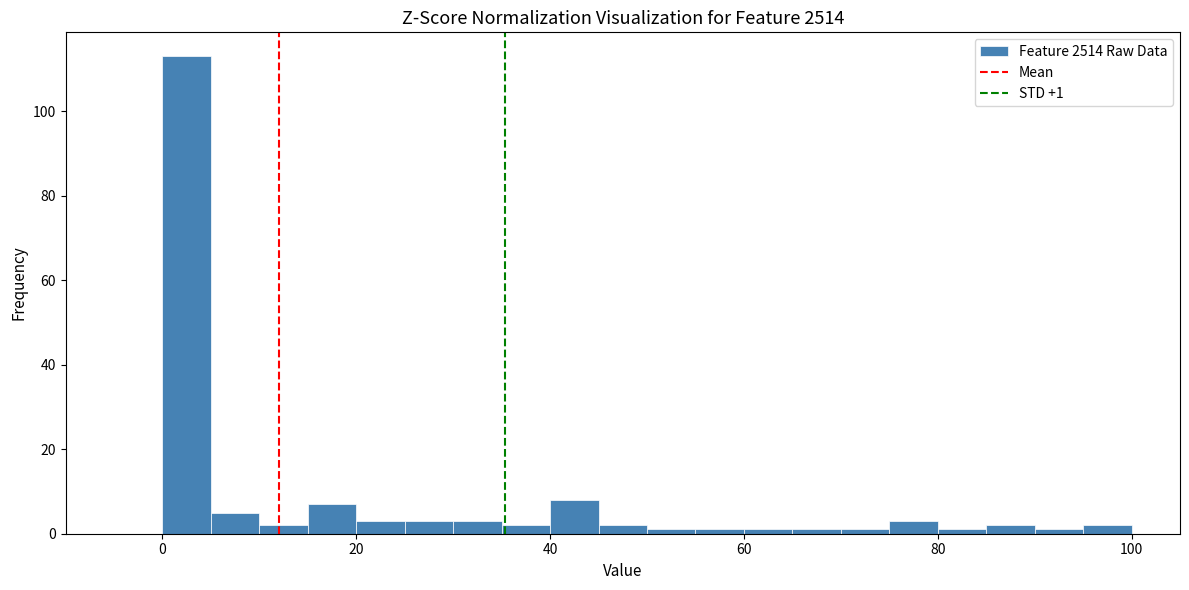

Around what value on the x-axis is the tallest bar? Give the approximate position of its centre, as read against the axis.

2